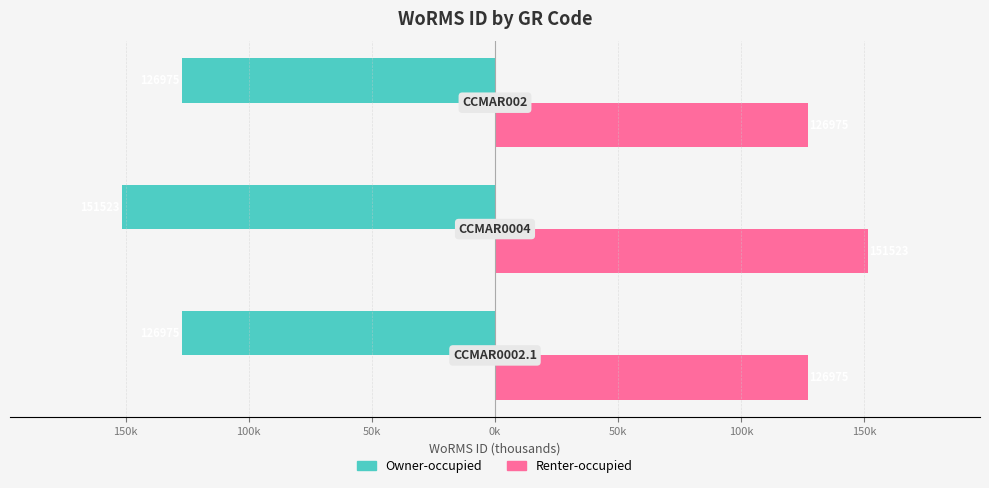

What is the difference between the maximum and minimum values in the Renter-occupied series?

24.5